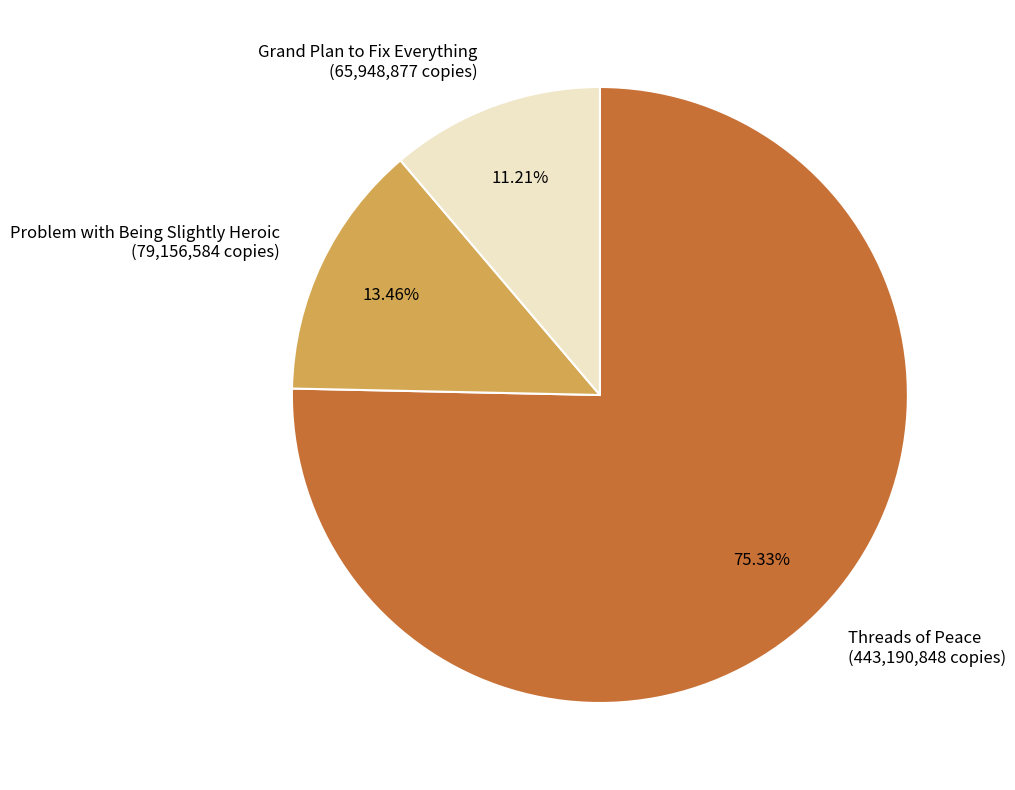

How many segments does this pie chart have?

3